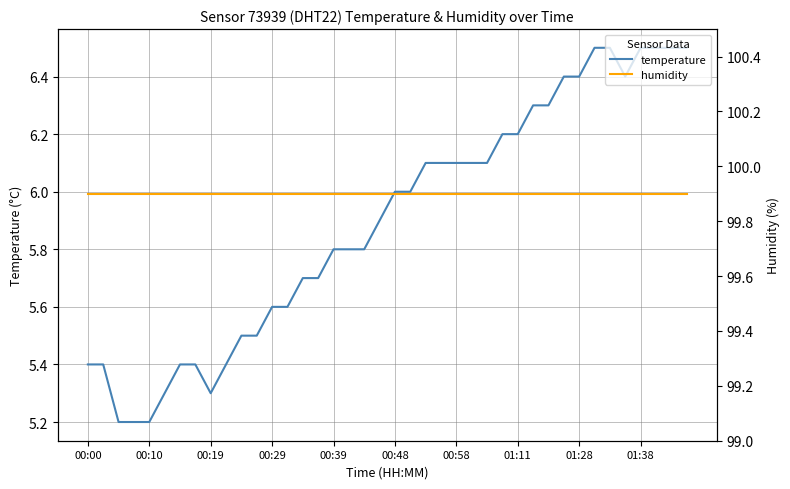

At how many categories does at least one series exceed 15?

40